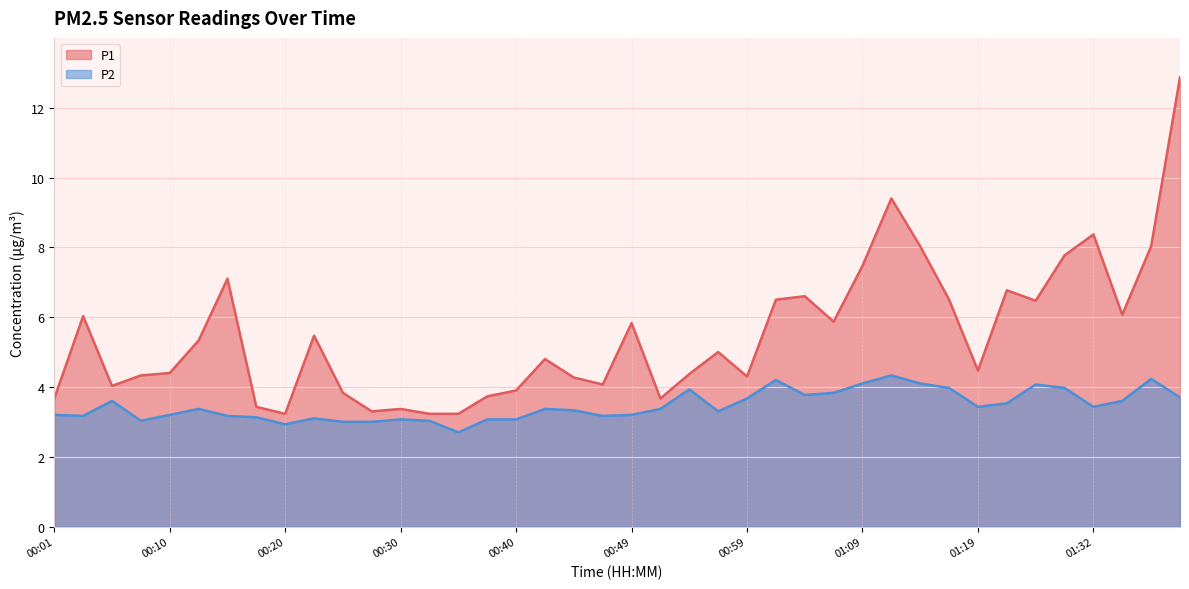

What is the value of the P1 point at the 22nd from the left?

3.7